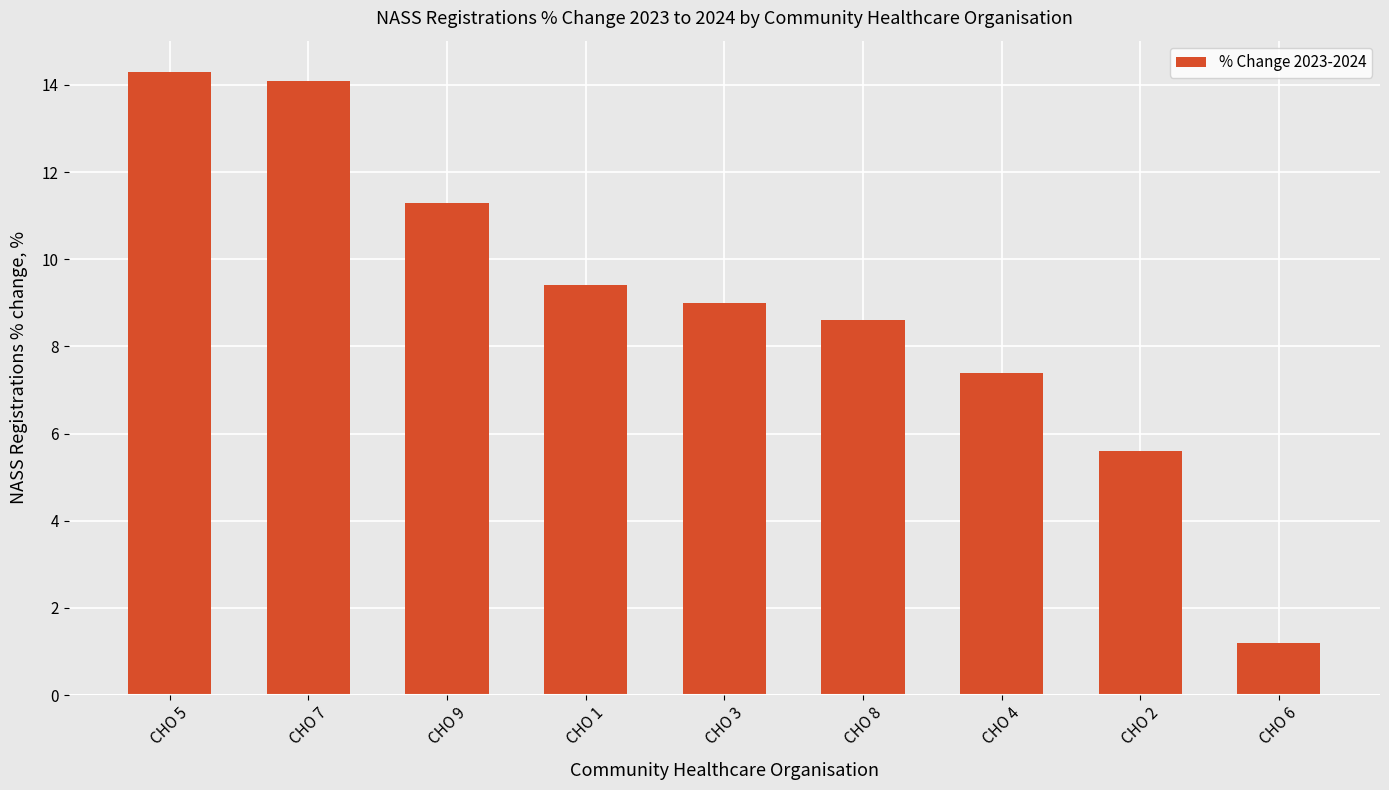

Are the bars horizontal?

No